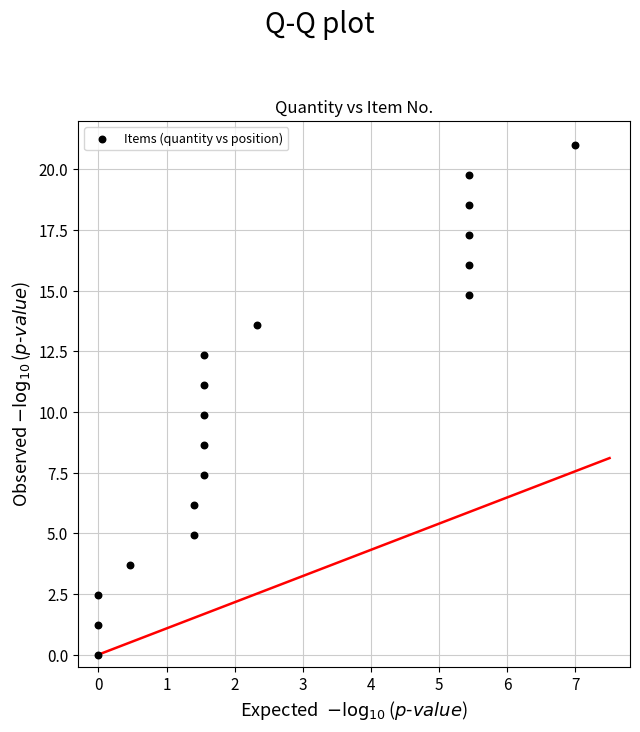

What is the range of Y values (max minus min)?

21.0